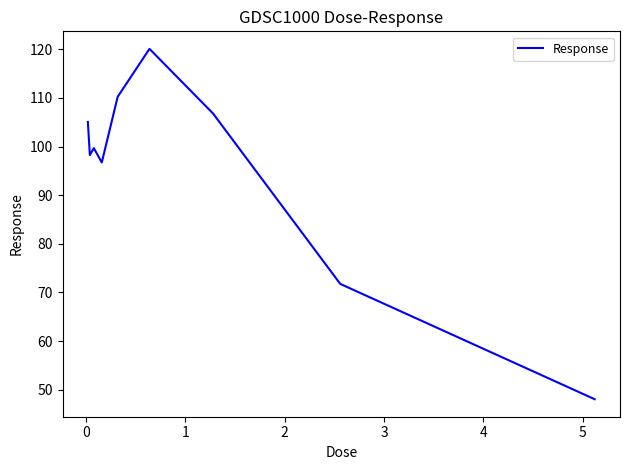

What is the minimum value shown in the chart?

48.1